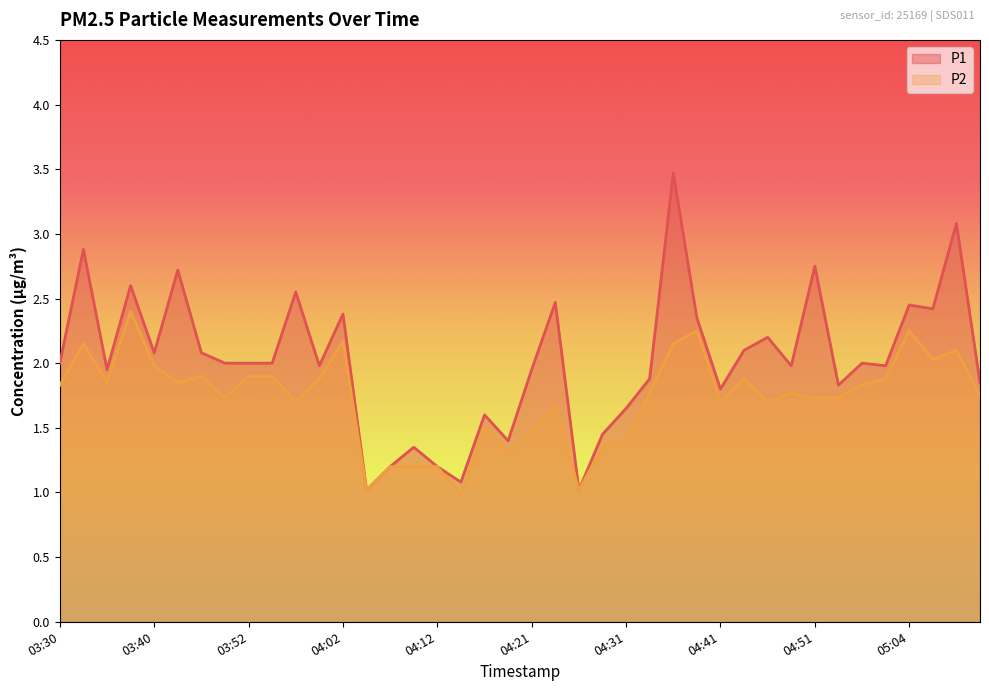

Is the value of P2 at 04:39 greater than the value of P1 at 04:04?

Yes